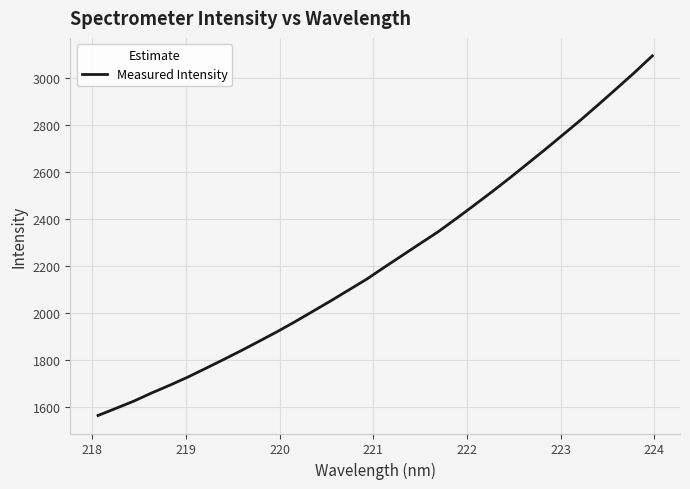

What is the minimum value shown in the chart?

1562.3